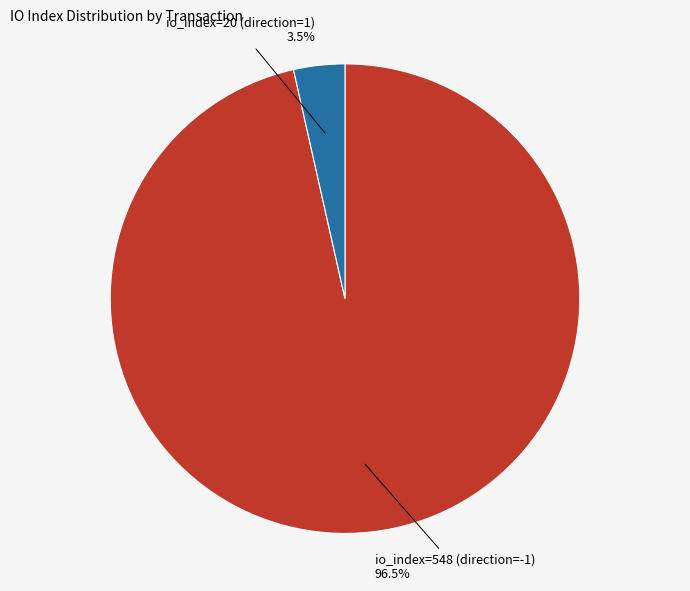

Combined, what portion of the pie is io_index=548 (direction=-1) and io_index=20 (direction=1)?

100.0%